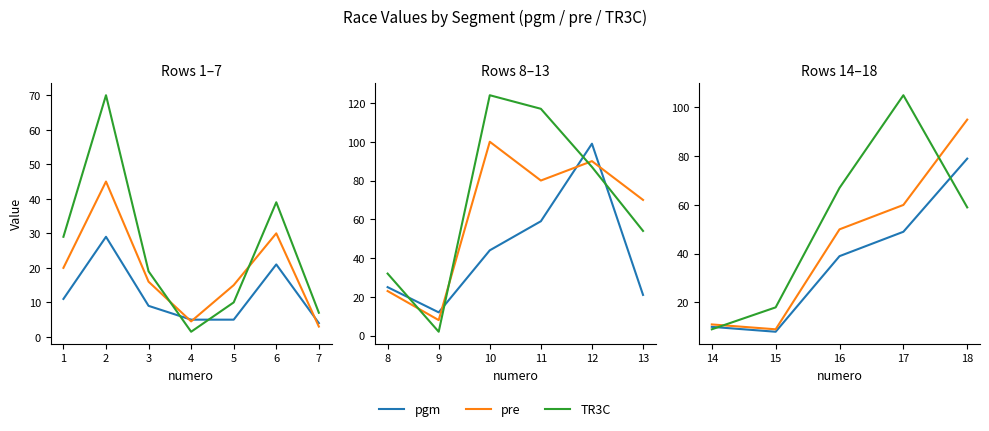

Which series changed the most between 17 and 18?

TR3C